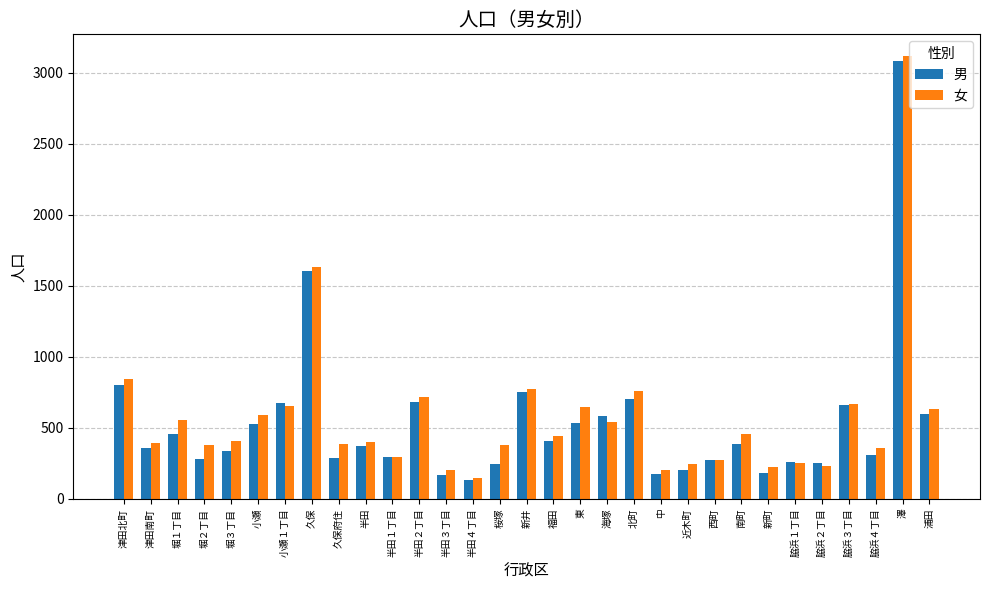

Is the value of 男 at 浦田 greater than the value of 女 at 堀３丁目?

Yes